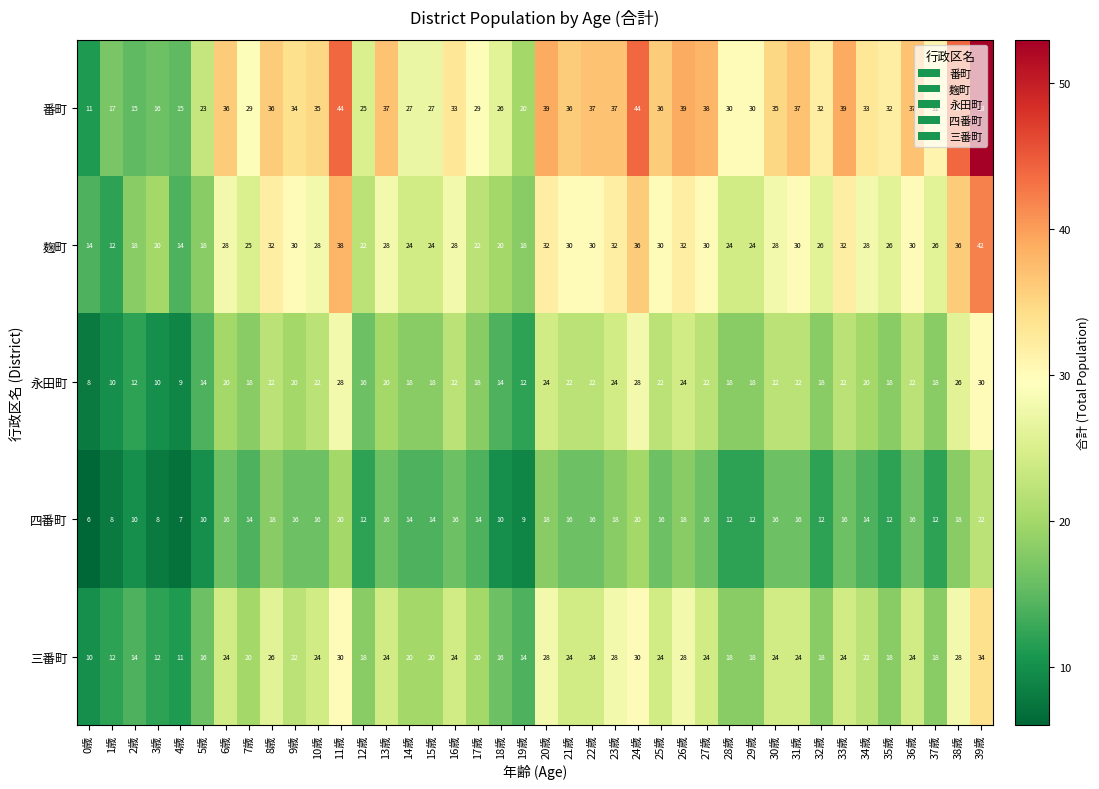

What is the difference between the second highest and minimum values in the 麹町 series?

26